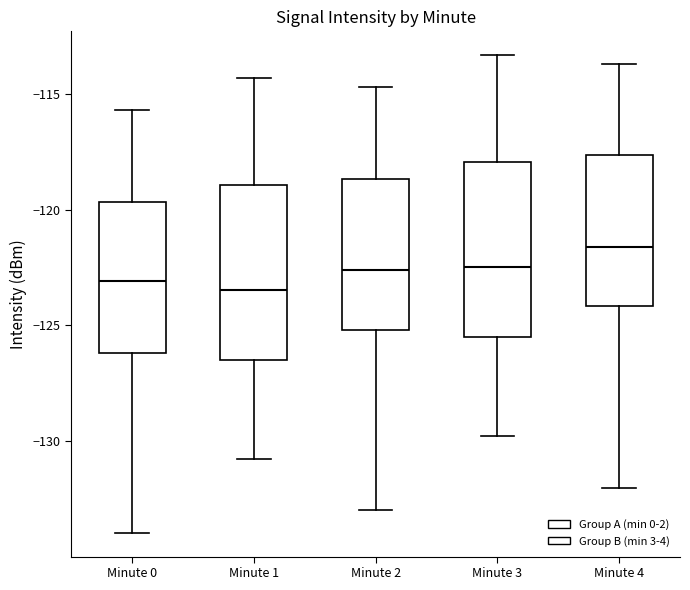

Where does the median line of the box for Minute 2 sit on the y-axis? The values are not printed on the chart, so give them approximately, as read against the axis.

-122.5